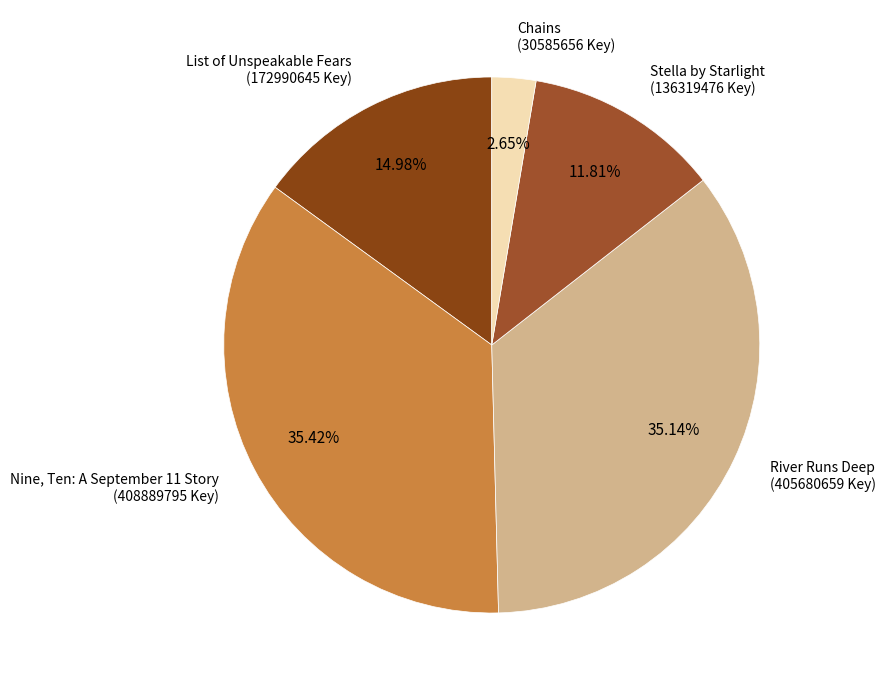

To the nearest percent, what is the combined percentage of Chains and List of Unspeakable Fears?

18%